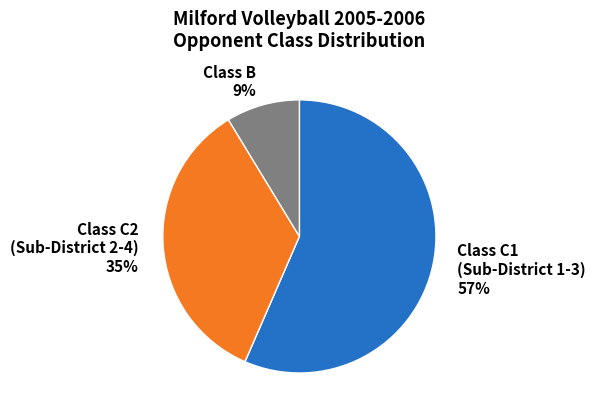

Do Class C2 (Sub-District 2-4) and Class C1 (Sub-District 1-3) together represent more than half of the pie?

Yes